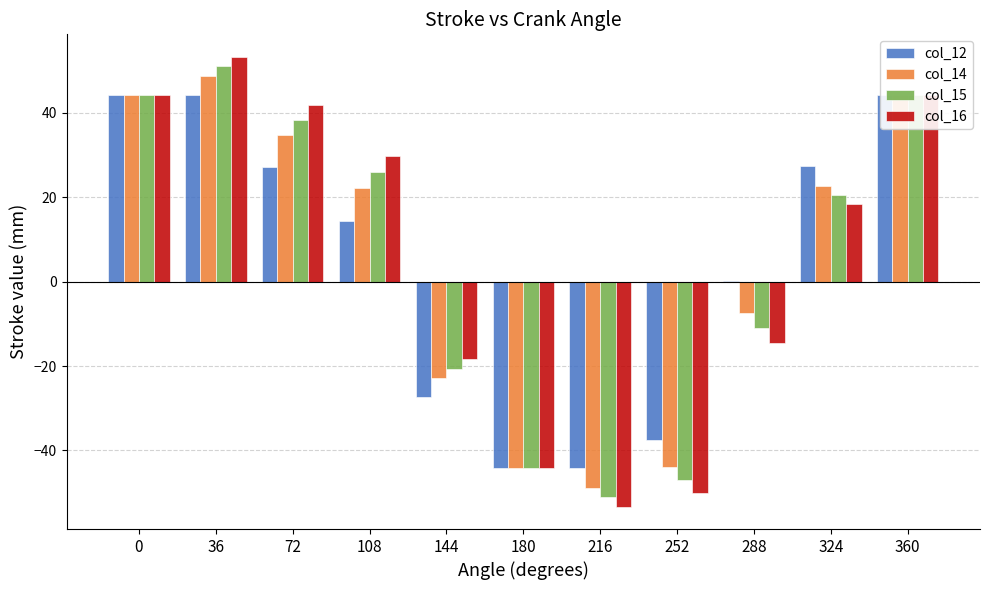

Where is col_15 nearest to the value 0?

288